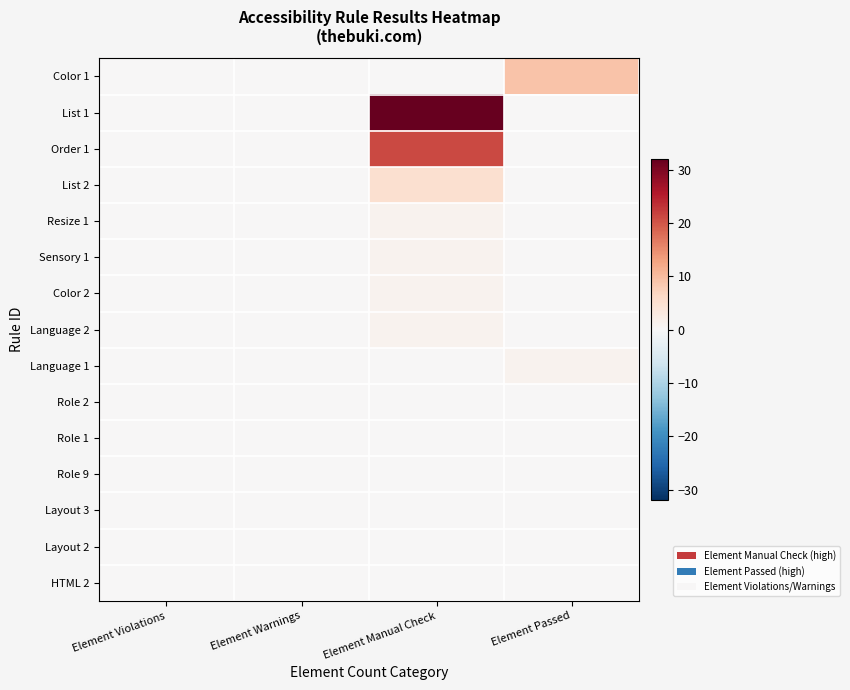

How many data points does each series have?

4